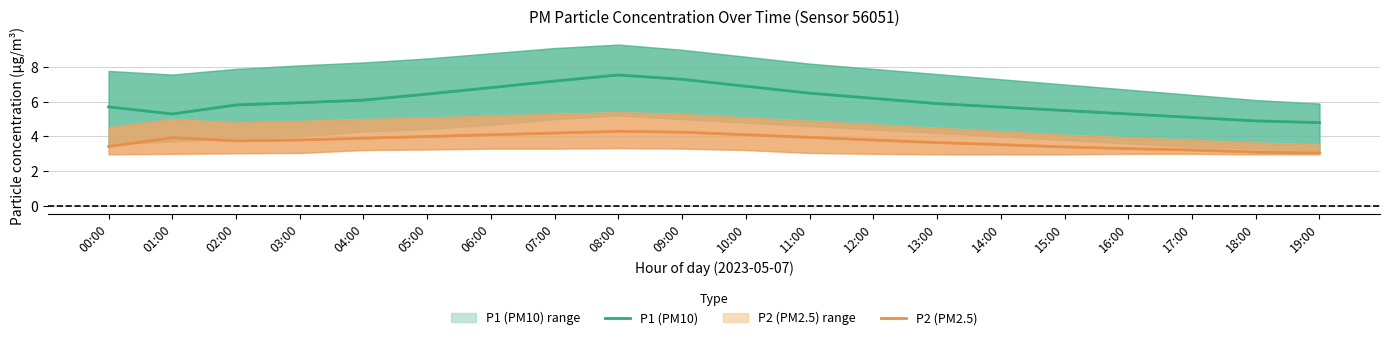

List the series in order of their overall mean, lowest first.

P2 (PM2.5), P1 (PM10)